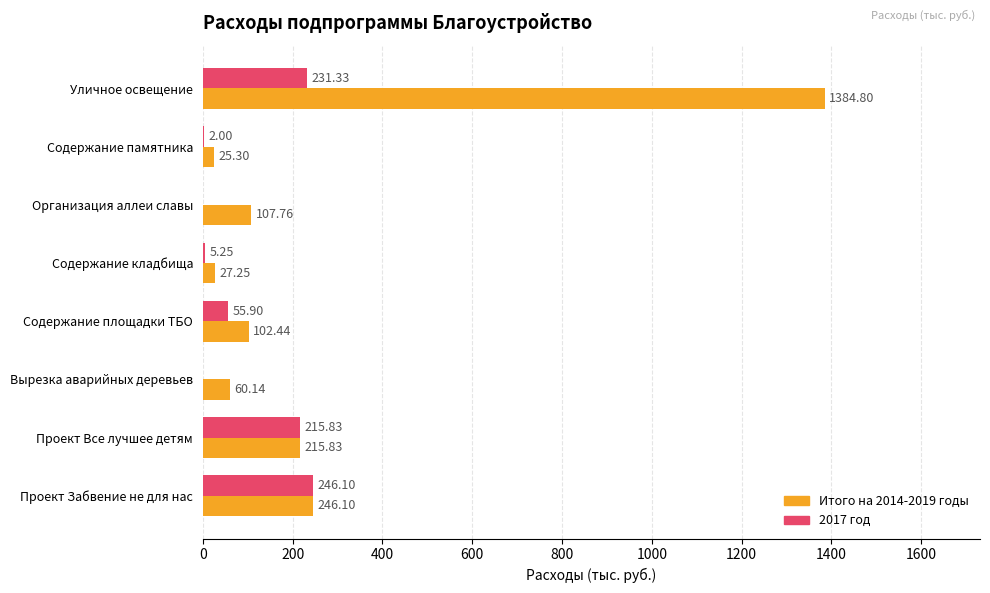

Which series changed the most between Содержание памятника and Проект Все лучшее детям?

2017 год